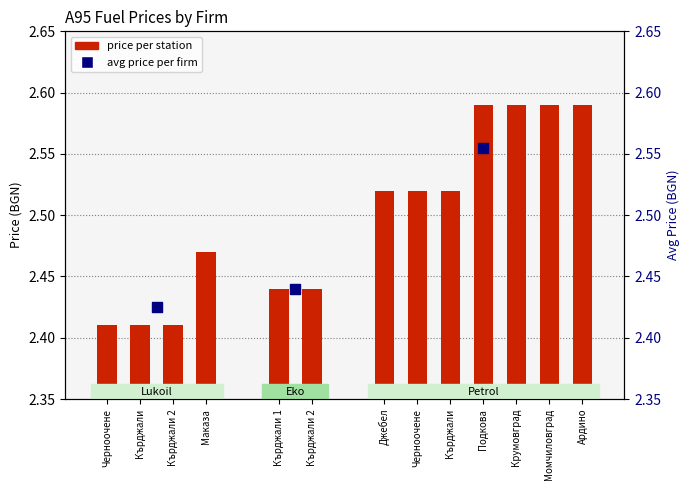

Between Кърджали and Черноочене, which is larger?

Кърджали